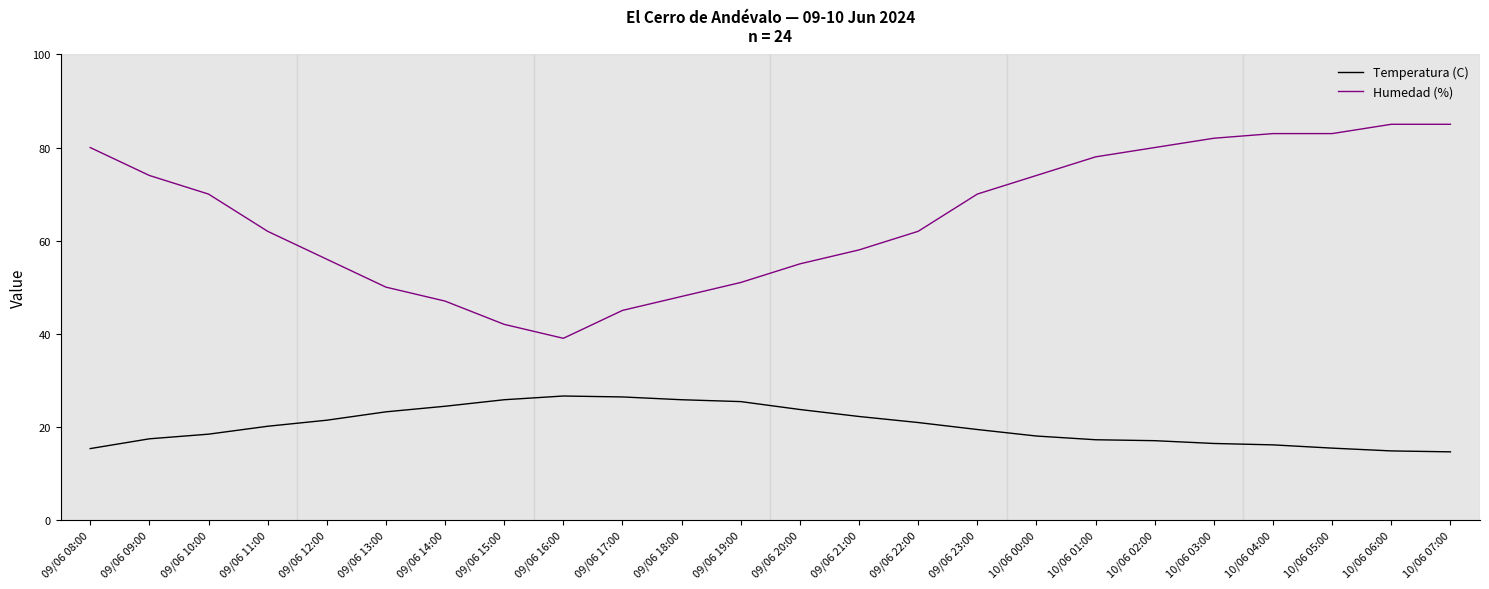

How many distinct data groups are displayed?

2